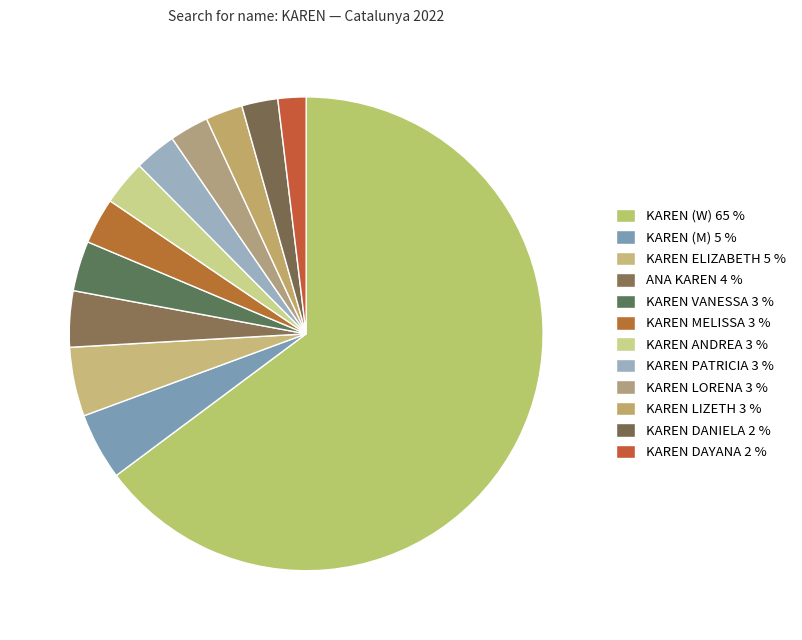

Which category has the biggest portion of the pie?

KAREN (W)